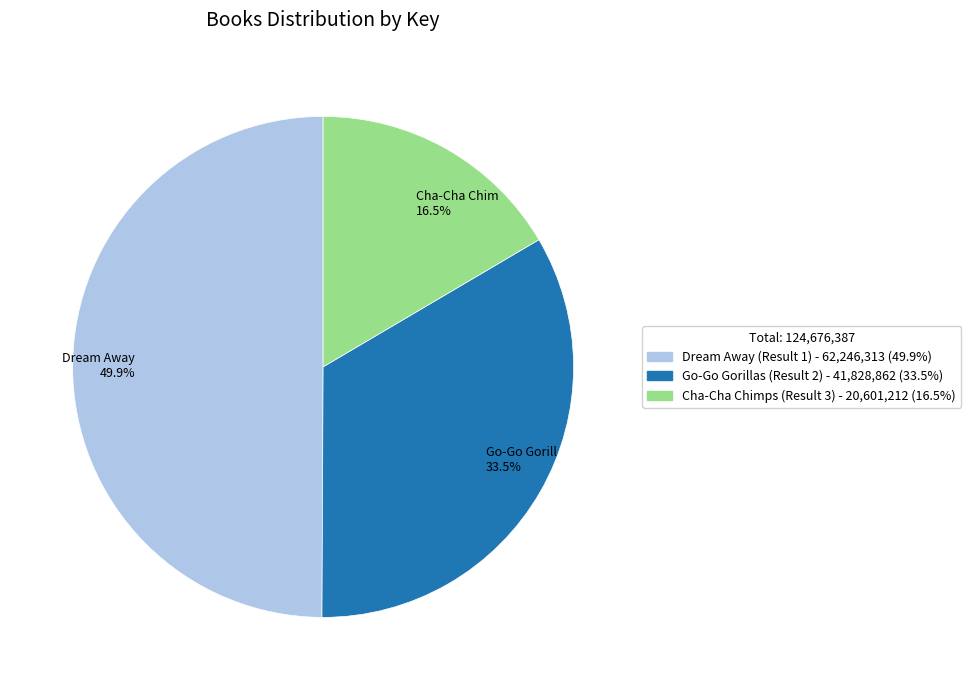

Rank the categories by value from highest to lowest.

Dream Away 49.9%, Go-Go Gorill 33.5%, Cha-Cha Chim 16.5%